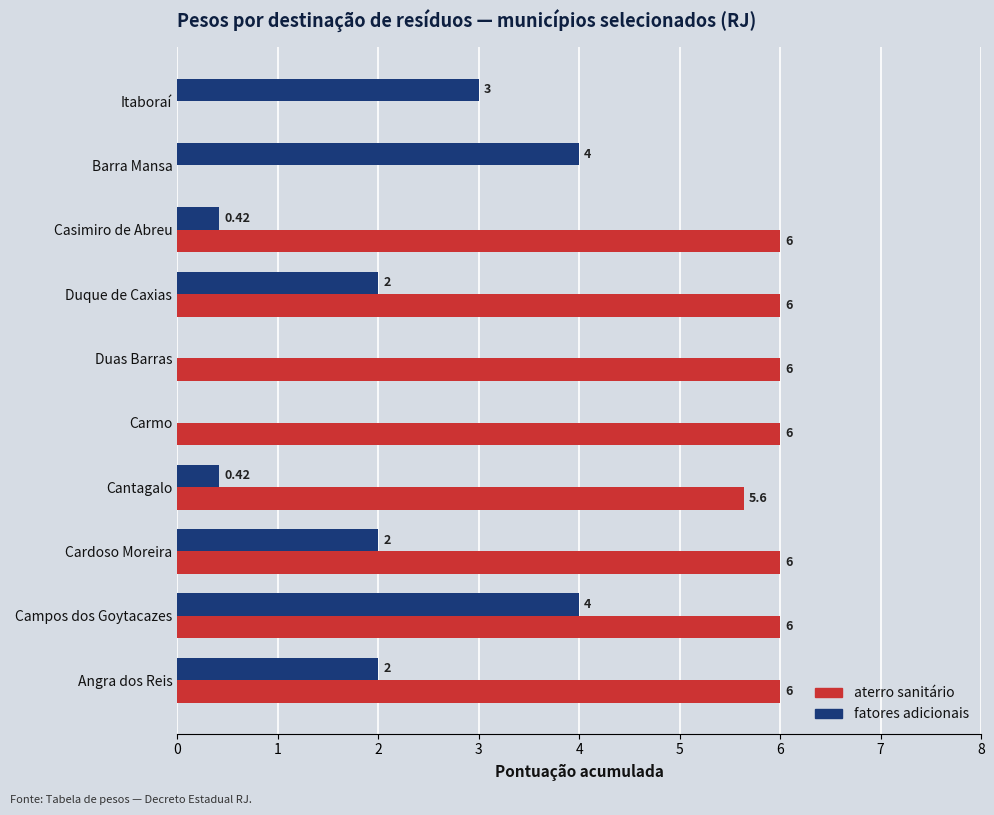

How many distinct data groups are displayed?

2